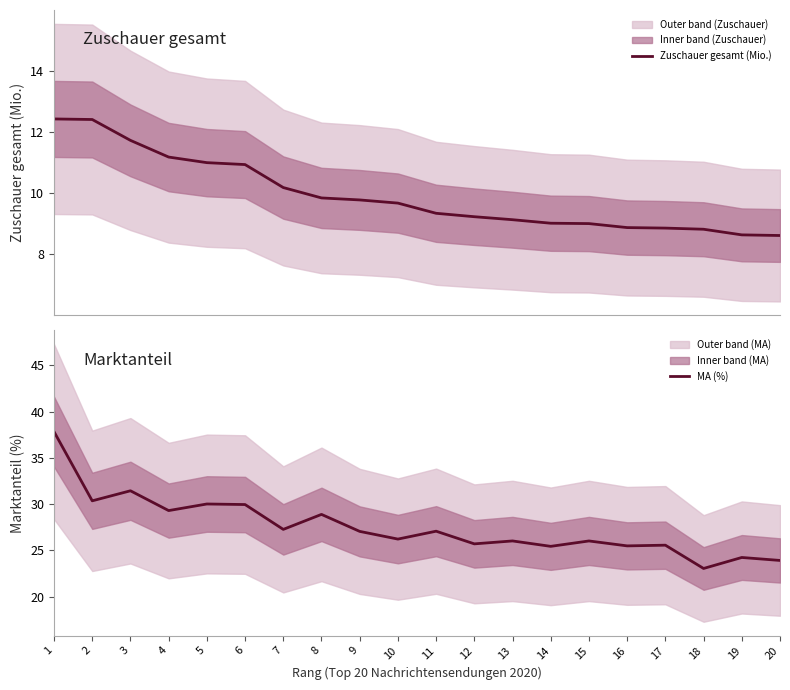

At which label does MA (%) first exceed 27?

1